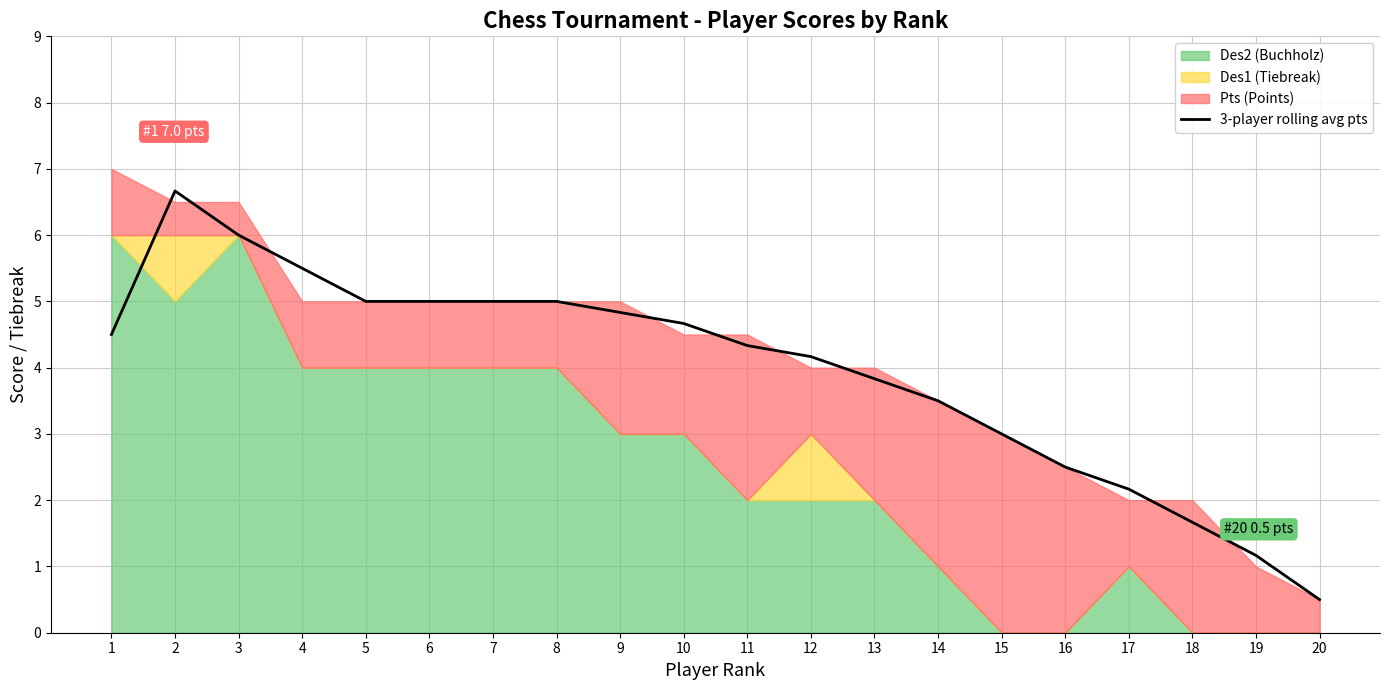

The chart shows a value of 8.1 at 5. True or false?

False